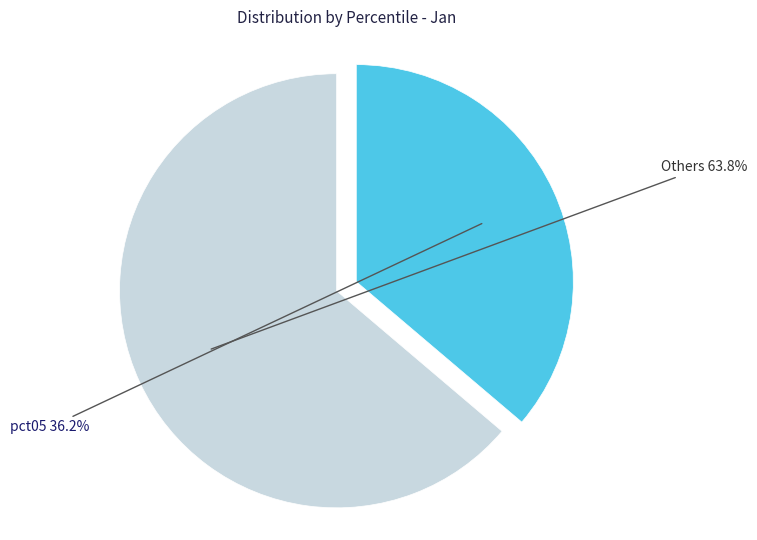

Is there any slice that represents more than half of the pie?

Yes